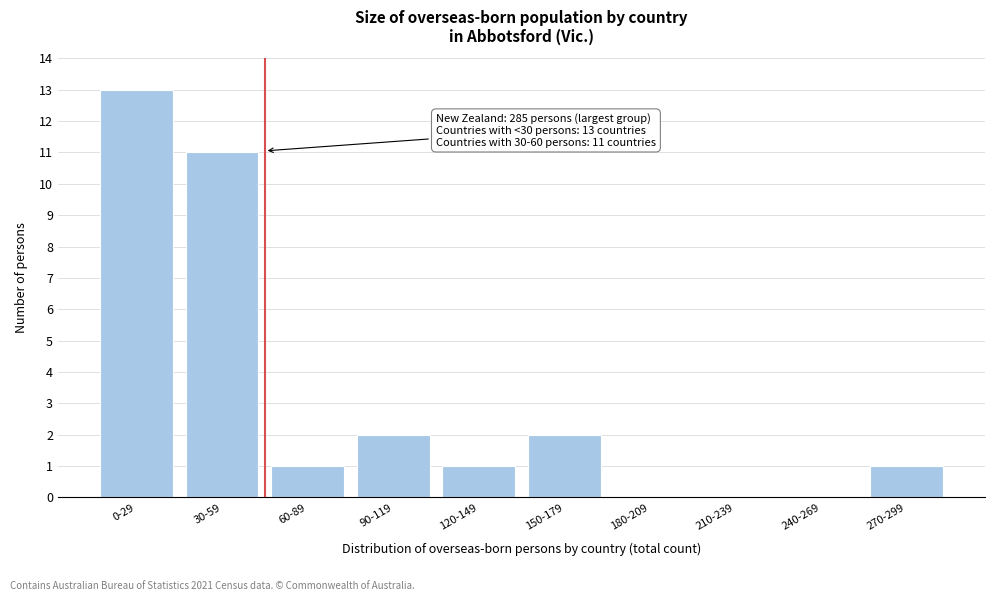

Reading right to left, transcribe all the data shown in this chart.

270-299=1	240-269=0	210-239=0	180-209=0	150-179=2	120-149=1	90-119=2	60-89=1	30-59=11	0-29=13